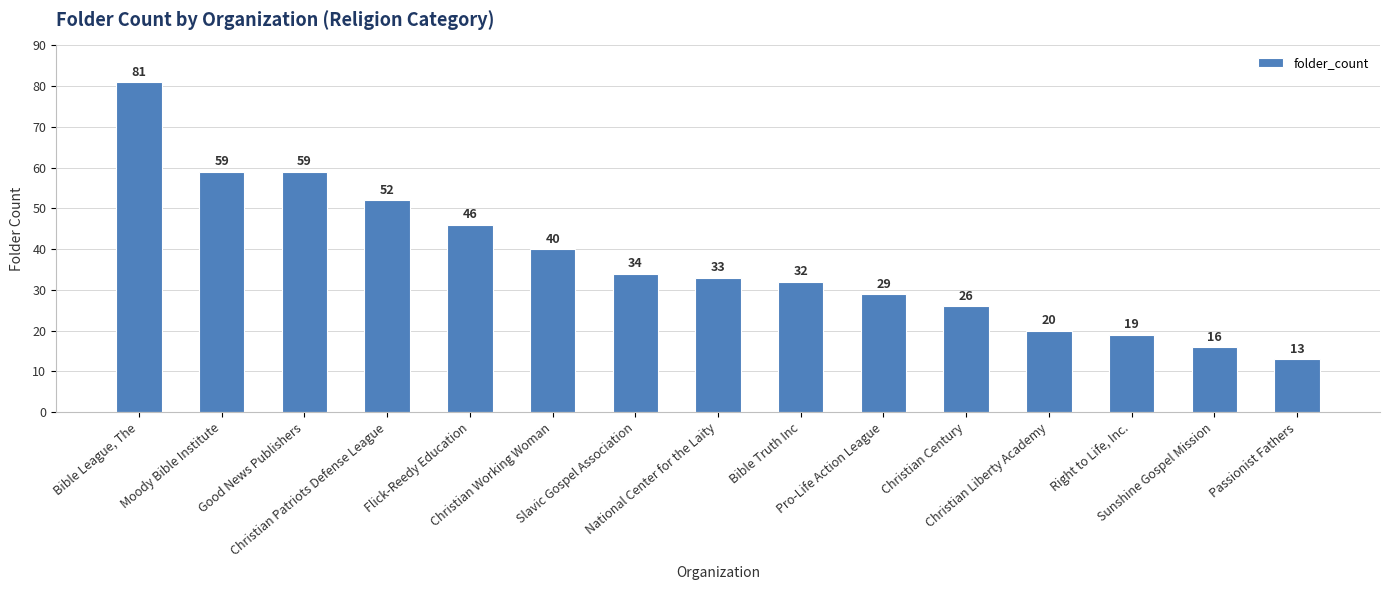

What is the difference between the second highest and minimum values?

46